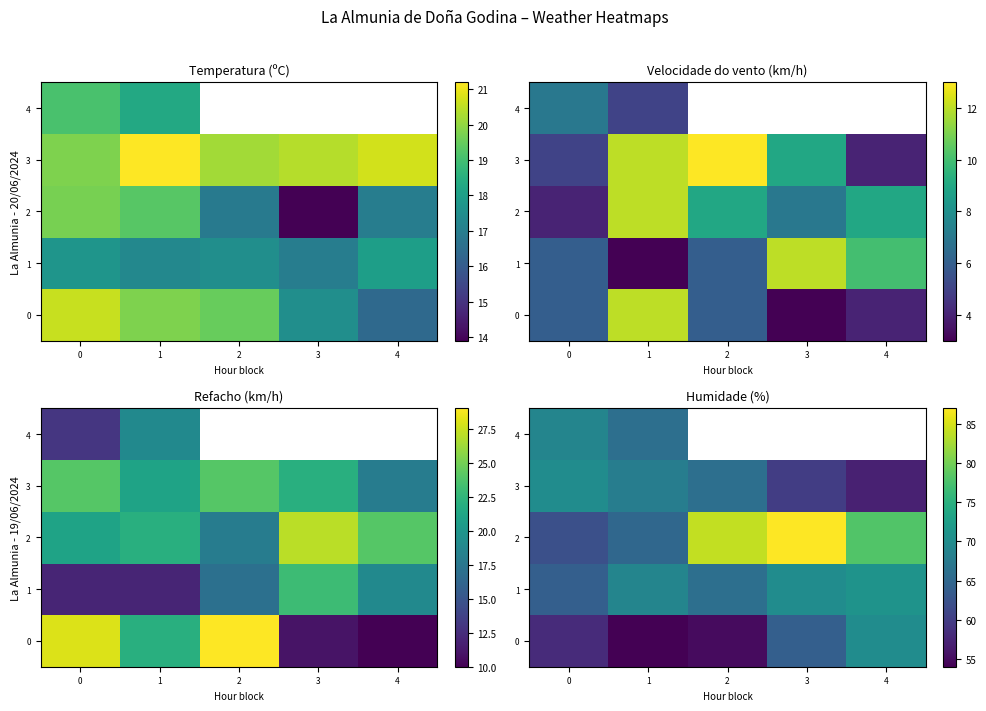

What is the smallest value displayed?

54.0